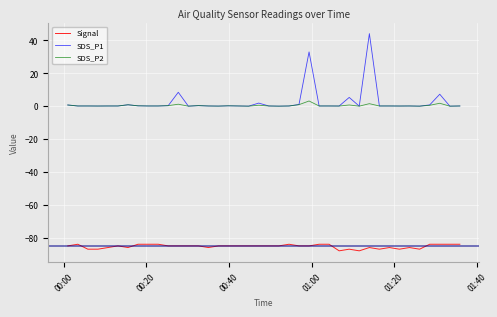

True or false: SDS_P1 has more than 2 interior local peaks.

True